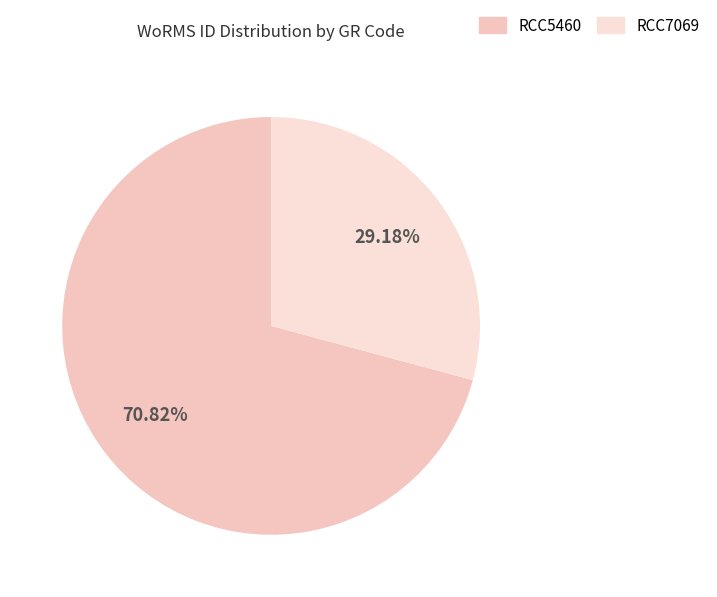

To the nearest percent, what portion does RCC5460 represent?

71%